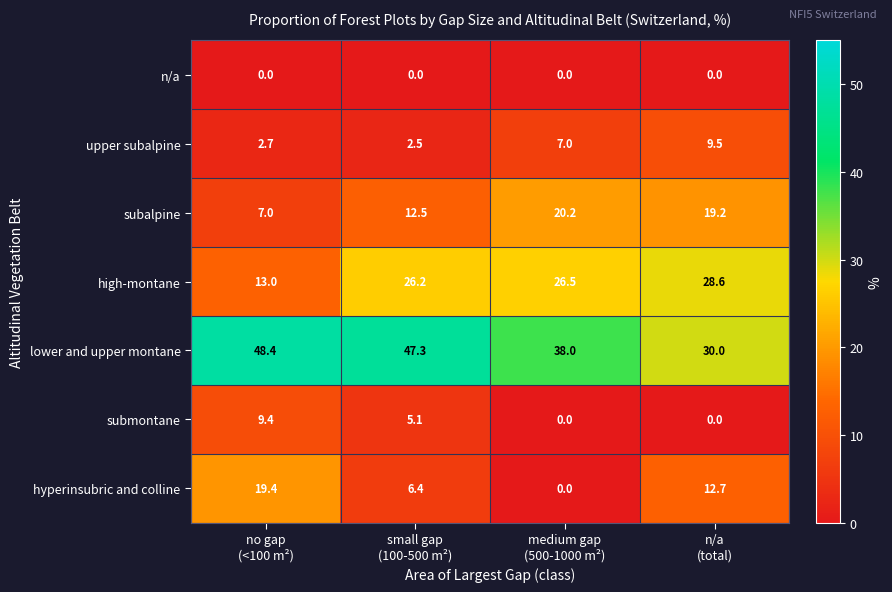

Rank the series by their maximum value, from highest to lowest.

lower and upper montane, high-montane, subalpine, hyperinsubric and colline, upper subalpine, submontane, n/a